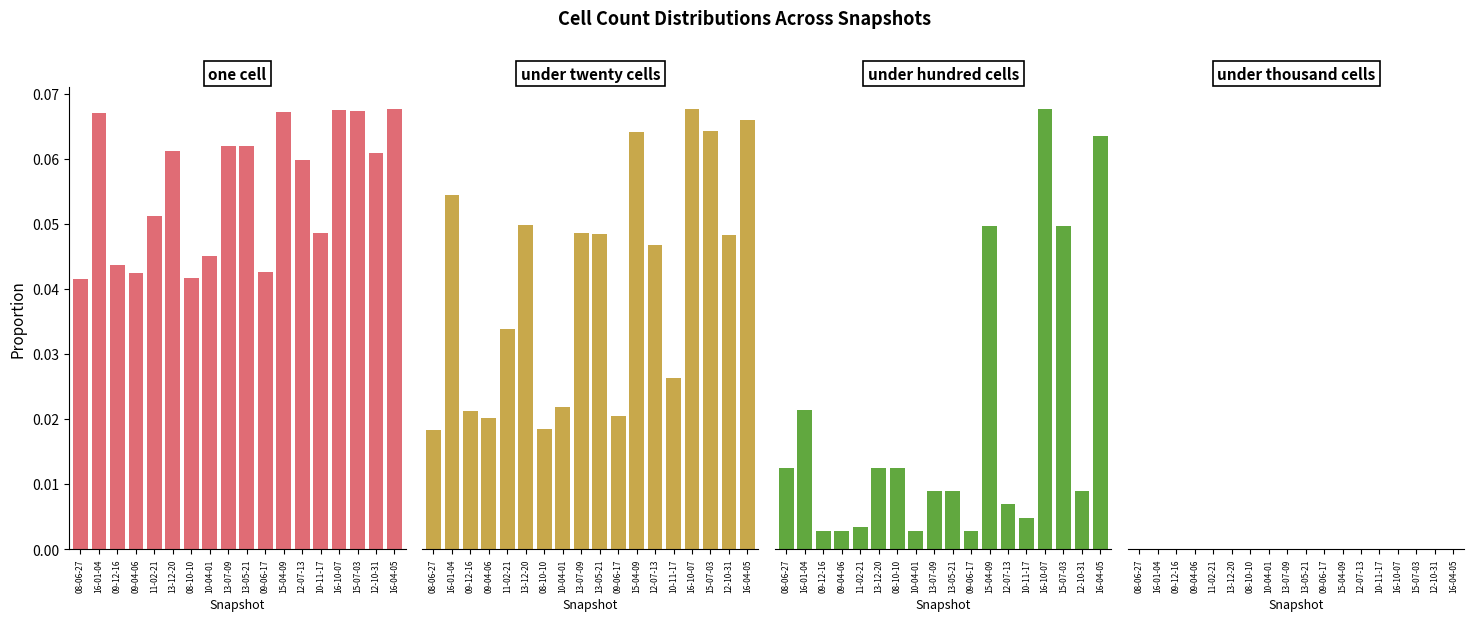

Which series changed the most between 09-06-17 and 15-07-03?

under_hundred_cells